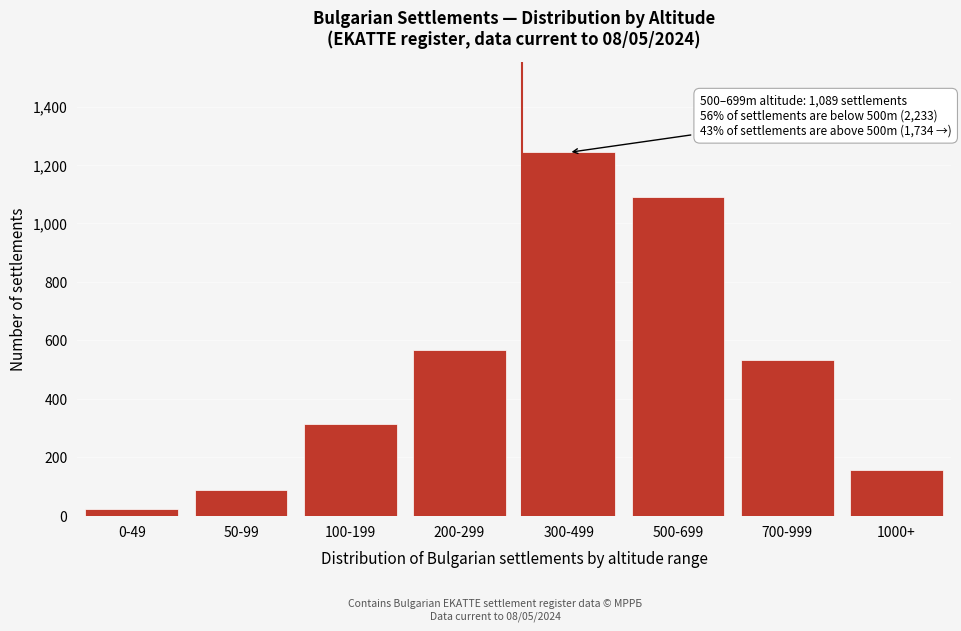

Reading left to right, extract all data points from this chart.

0-49=22	50-99=89	100-199=312	200-299=567	300-499=1243	500-699=1089	700-999=534	1000+=156